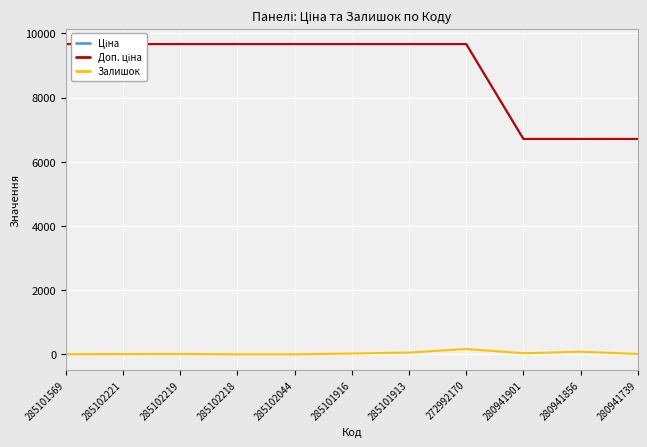

Where is the first local maximum for Залишок?

285102219